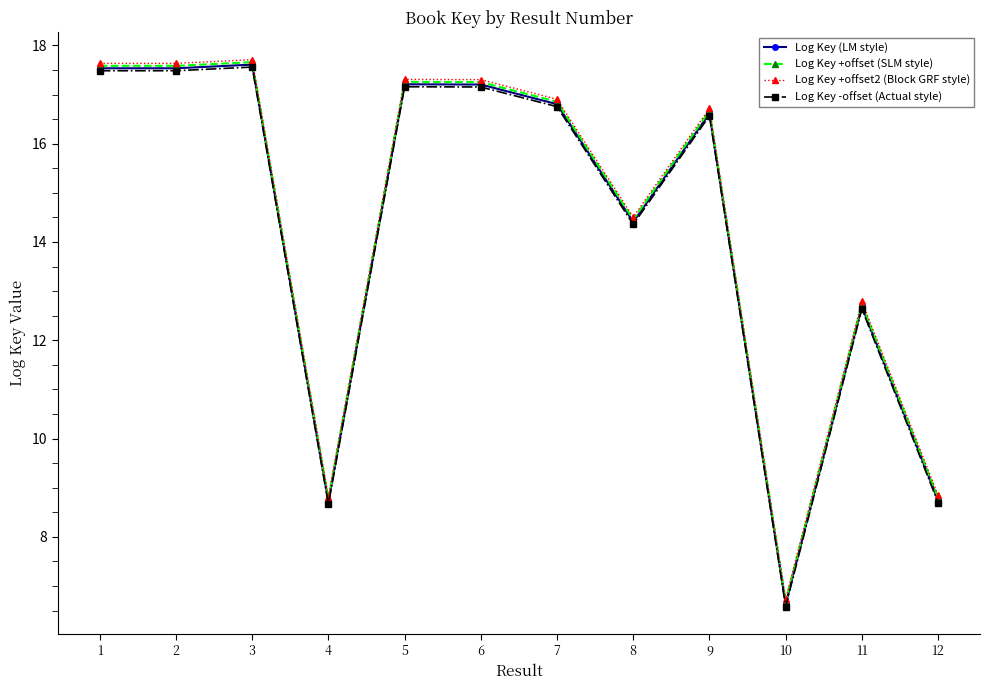

How many lines are shown in the chart?

4